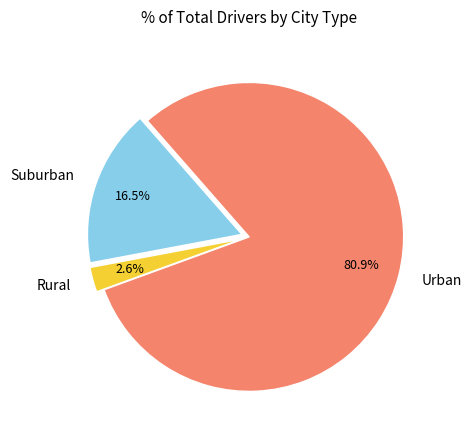

Rank the categories by value from highest to lowest.

Urban, Suburban, Rural